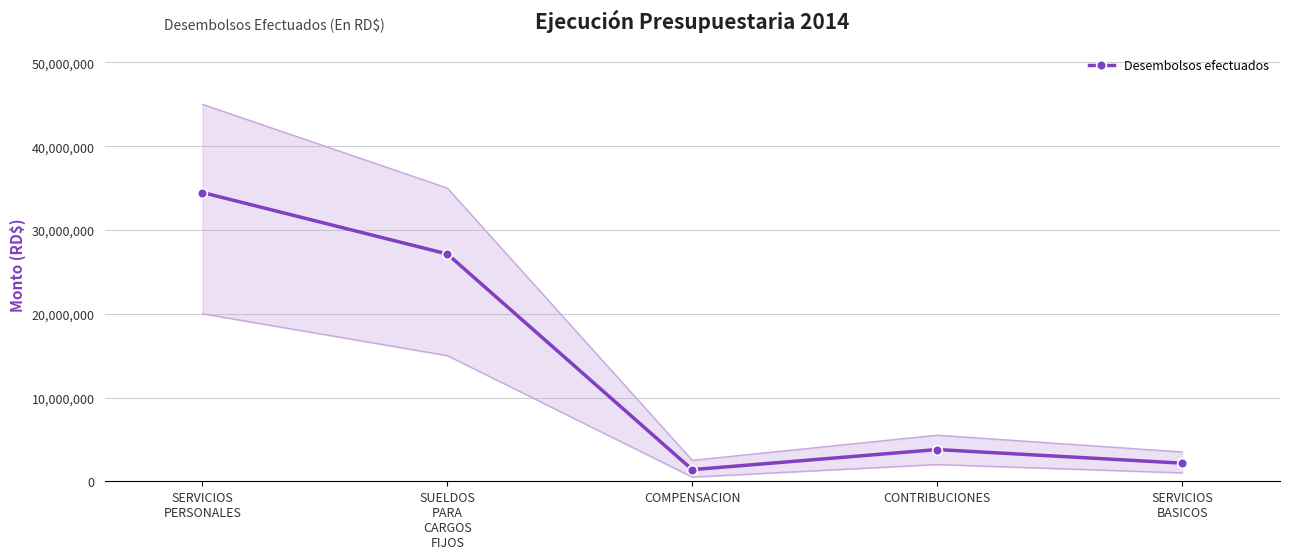

Where does the data first go above 3786562?

SERVICIOS
PERSONALES